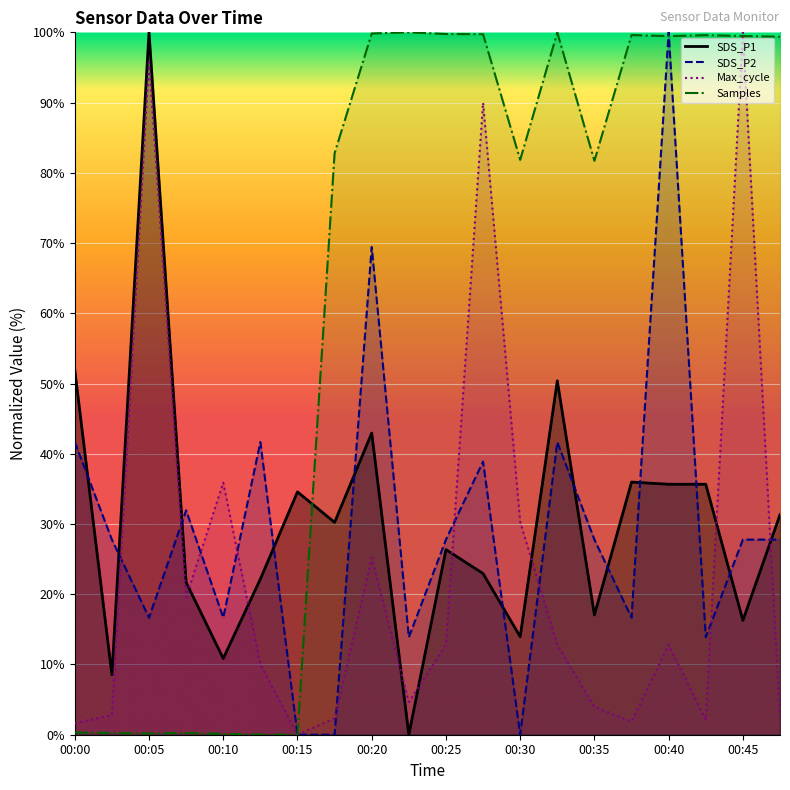

How many values in SDS_P1 are above zero?

19